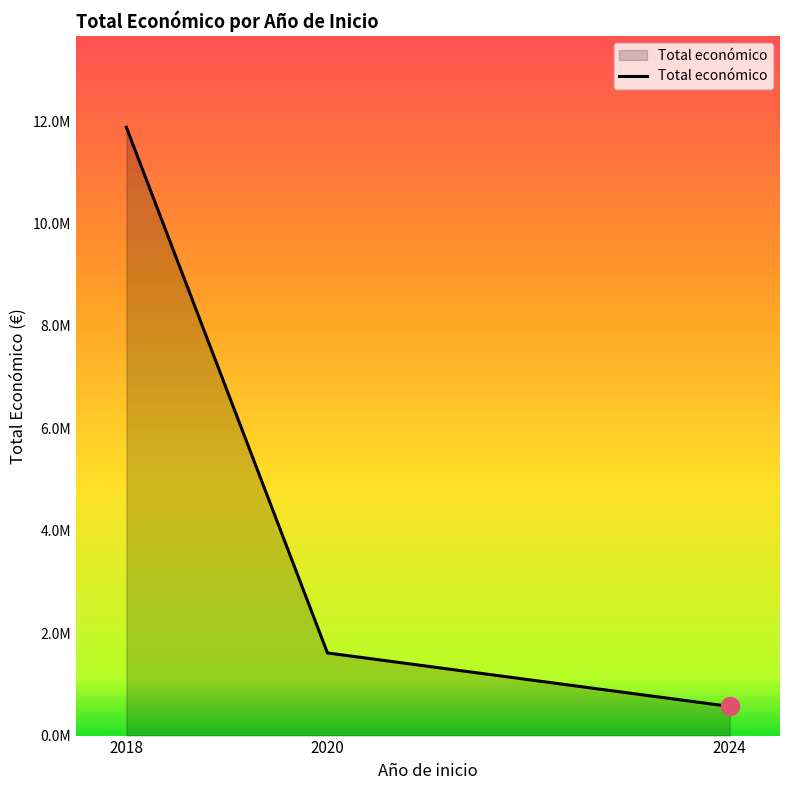

What is the maximum value shown in the chart?

11880306